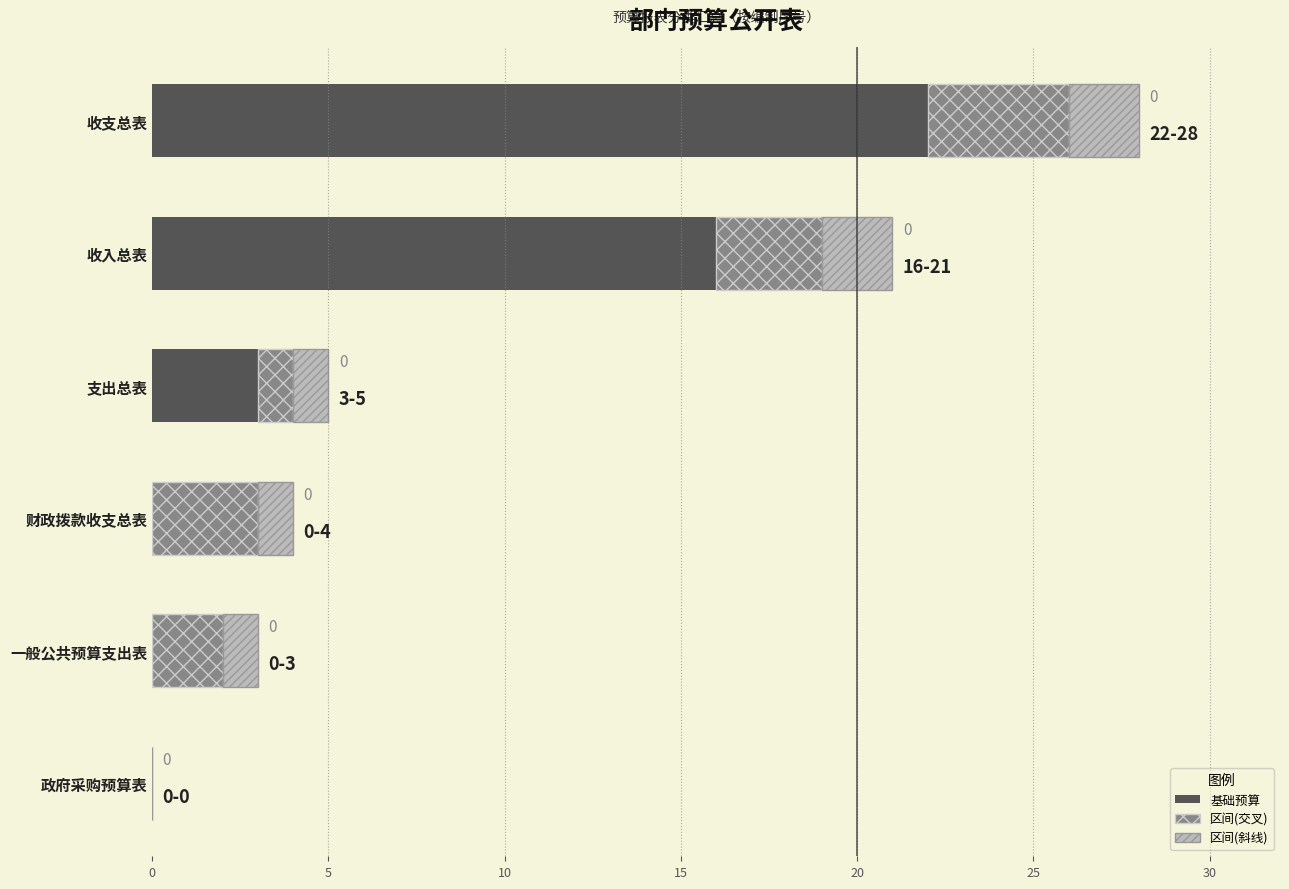

What is the total value across all series at 收入总表?

21